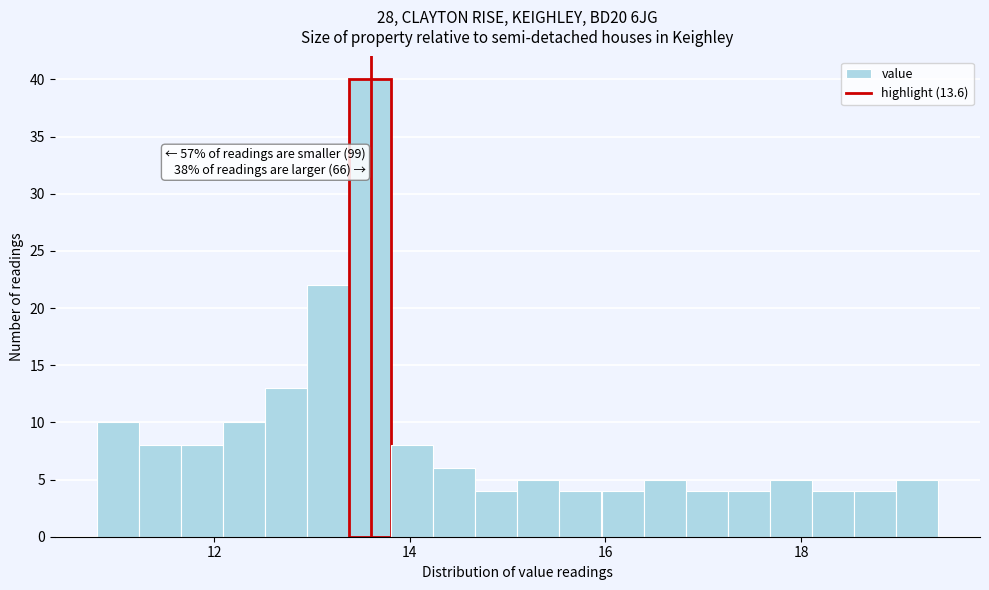

Read against the x-axis, roughly where is the centre of the tallest bar?

13.6